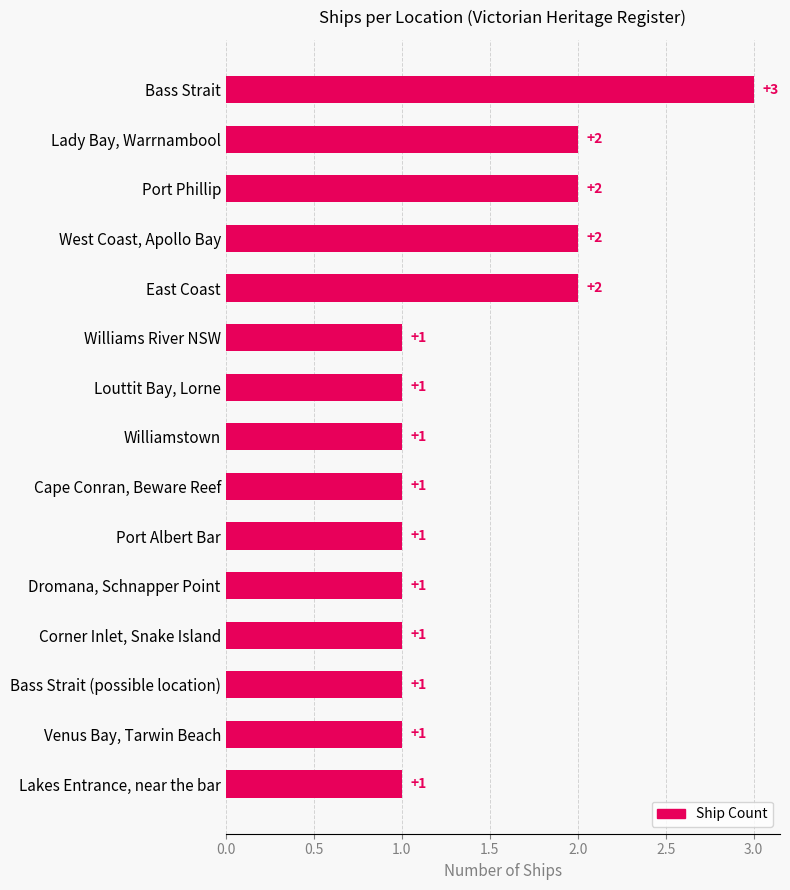

Count the values in the range 1 to 2.

14